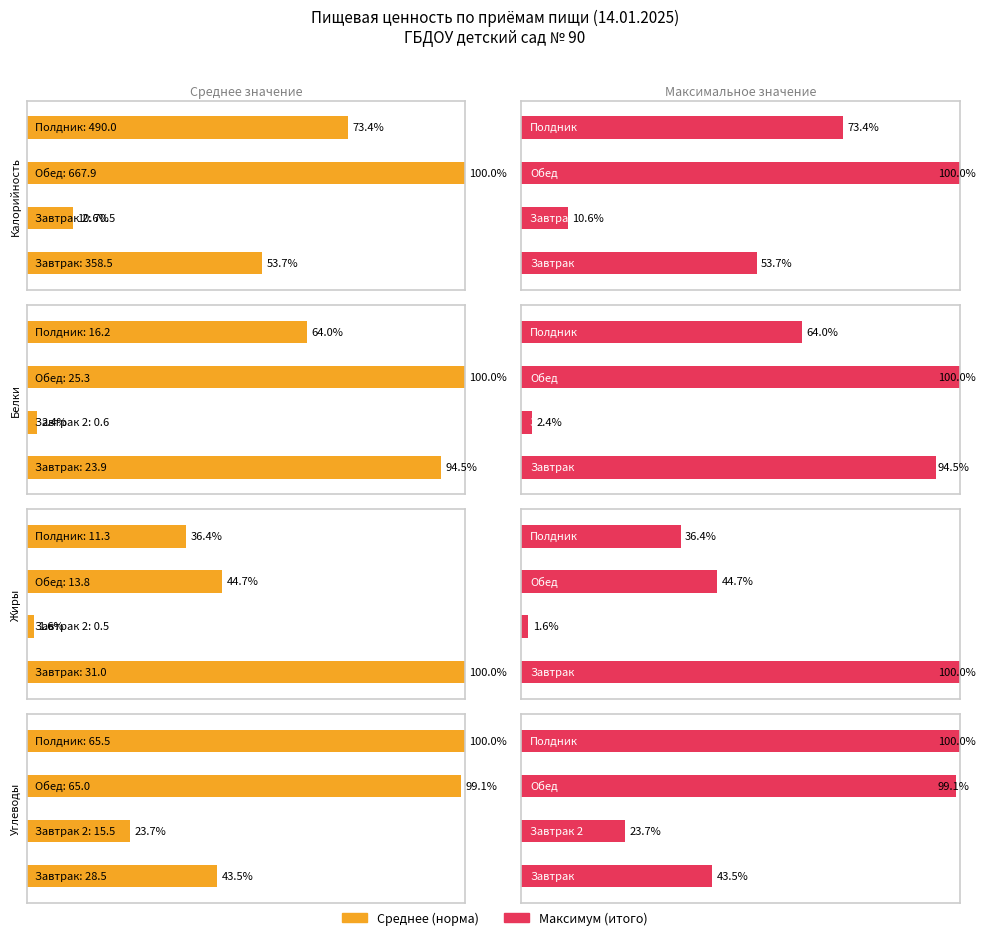

True or false: Maximum utilization has a value of 83.8 at Завтрак.

False